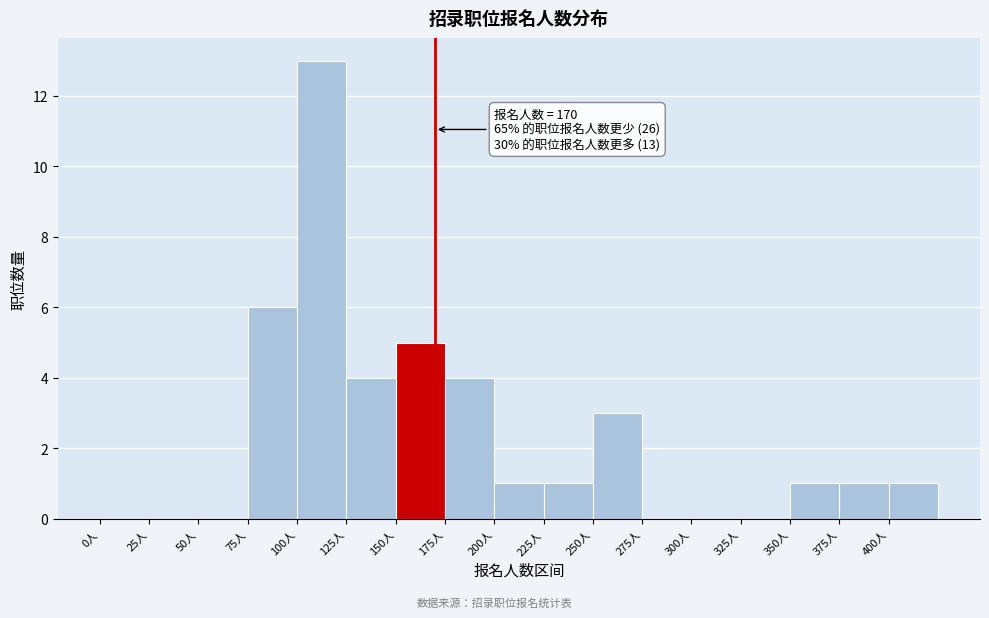

Over which range of the x-axis is the bar tallest?

100 to 125